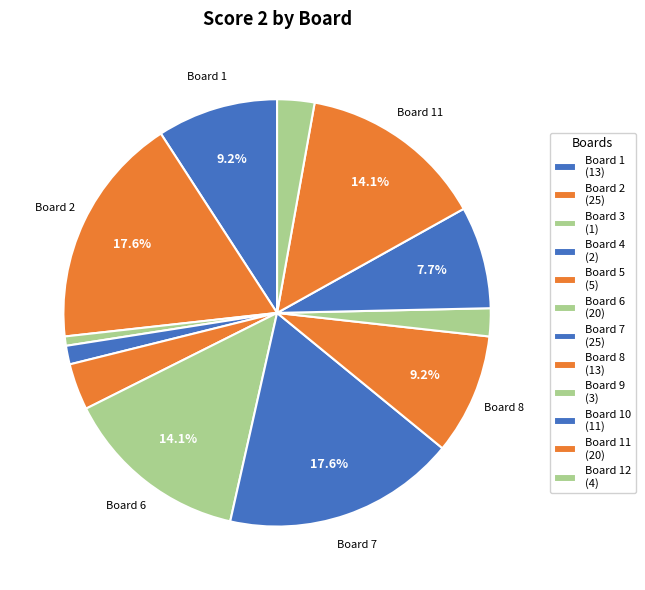

How many slices are in this pie chart?

12